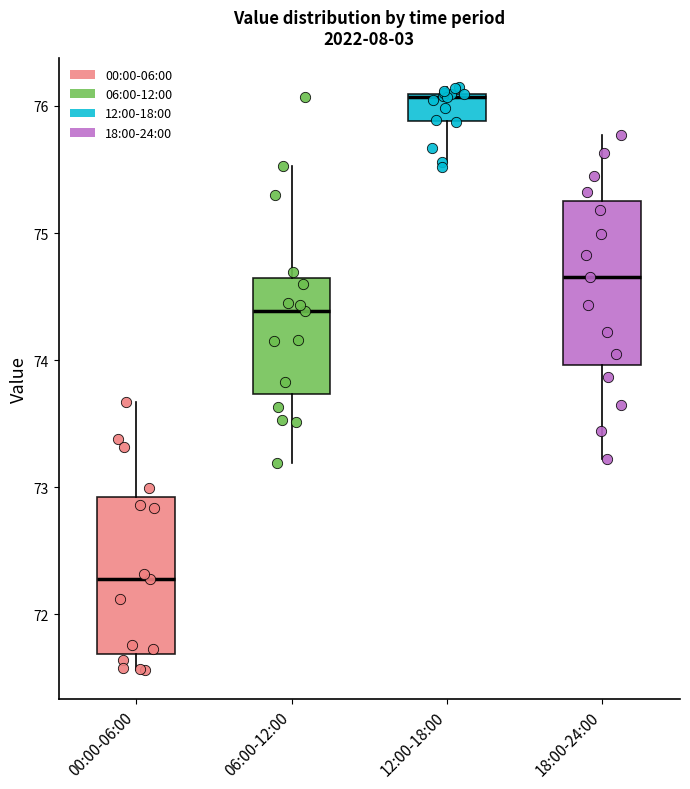

Reading left to right, transcribe this box plot: for each box, give where its median line is, the range the box spans, and where its two whiskers end, as read against the y-axis. The values are not printed on the chart, so give them approximately, as read against the axis.

00:00-06:00: median 72.3, box 71.7 to 72.9, whiskers 71.6 to 73.7
06:00-12:00: median 74.4, box 73.7 to 74.6, whiskers 73.2 to 75.5
12:00-18:00: median 76.1, box 75.9 to 76.1, whiskers 75.6 to 76.2
18:00-24:00: median 74.7, box 74.0 to 75.3, whiskers 73.2 to 75.8